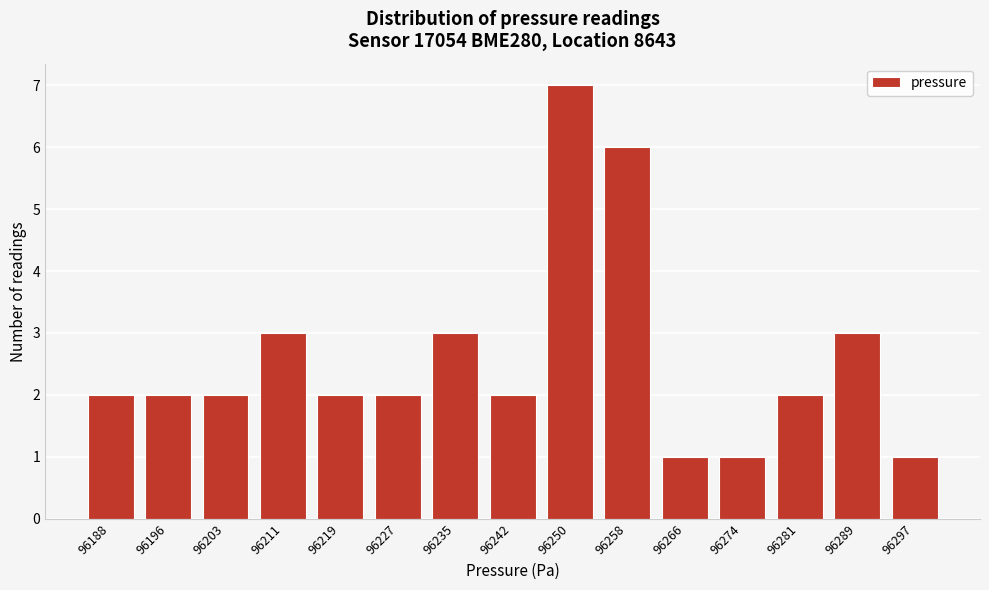

Reading left to right, list all the values displayed in this chart.

96188=2	96196=2	96203=2	96211=3	96219=2	96227=2	96235=3	96242=2	96250=7	96258=6	96266=1	96274=1	96281=2	96289=3	96297=1